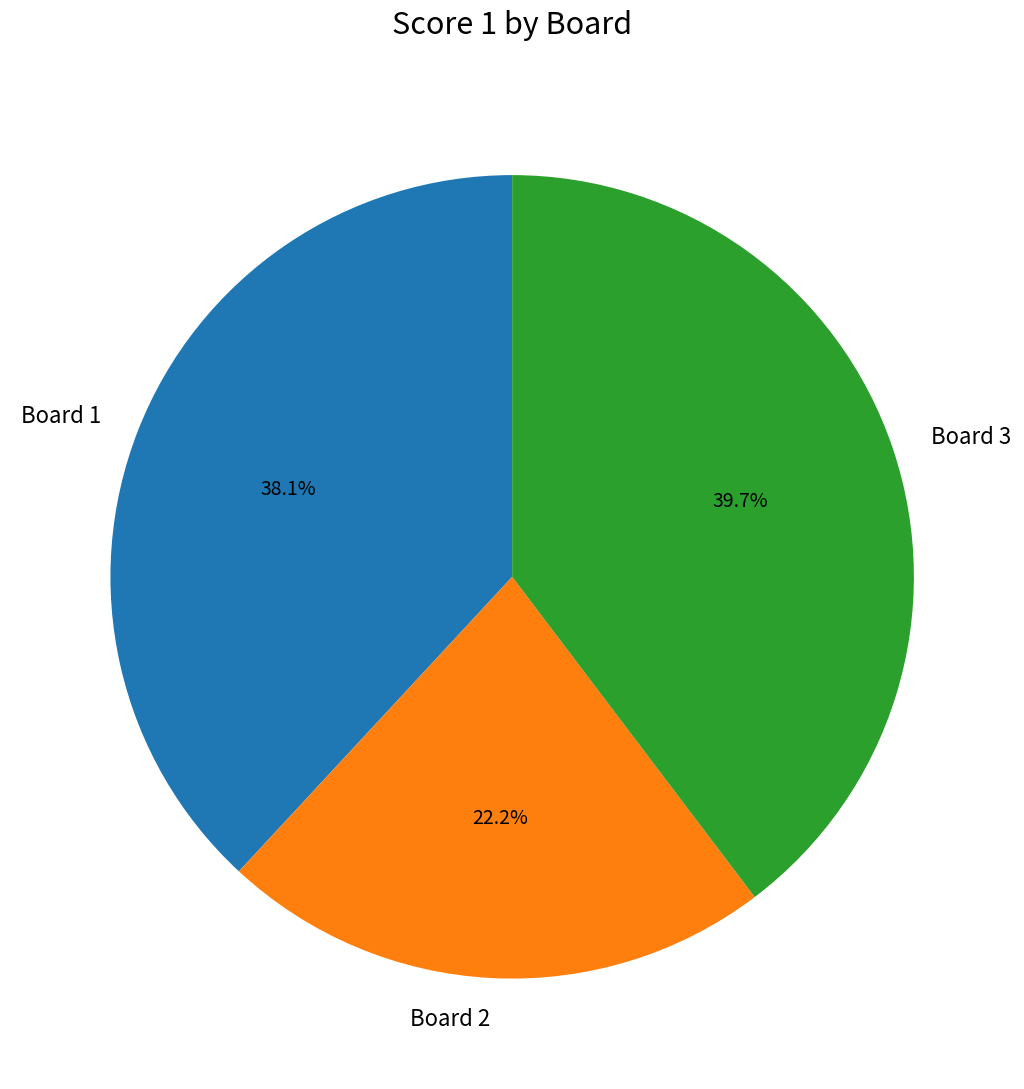

The Board 2 slice represents 30% of the pie. True or false?

False